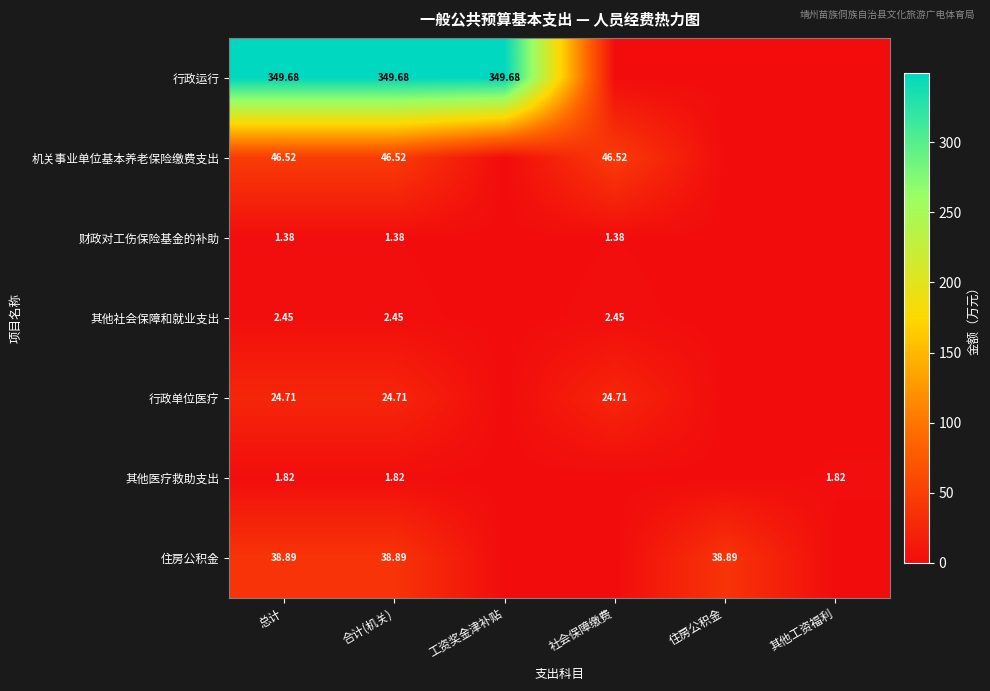

Between 总计 and 其他工资福利, which is larger?

总计